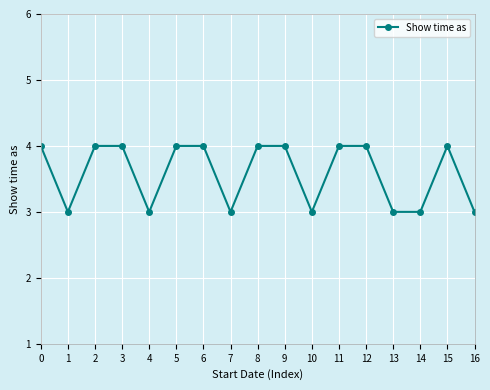

What is the sum of the values at 2 and 15?

8